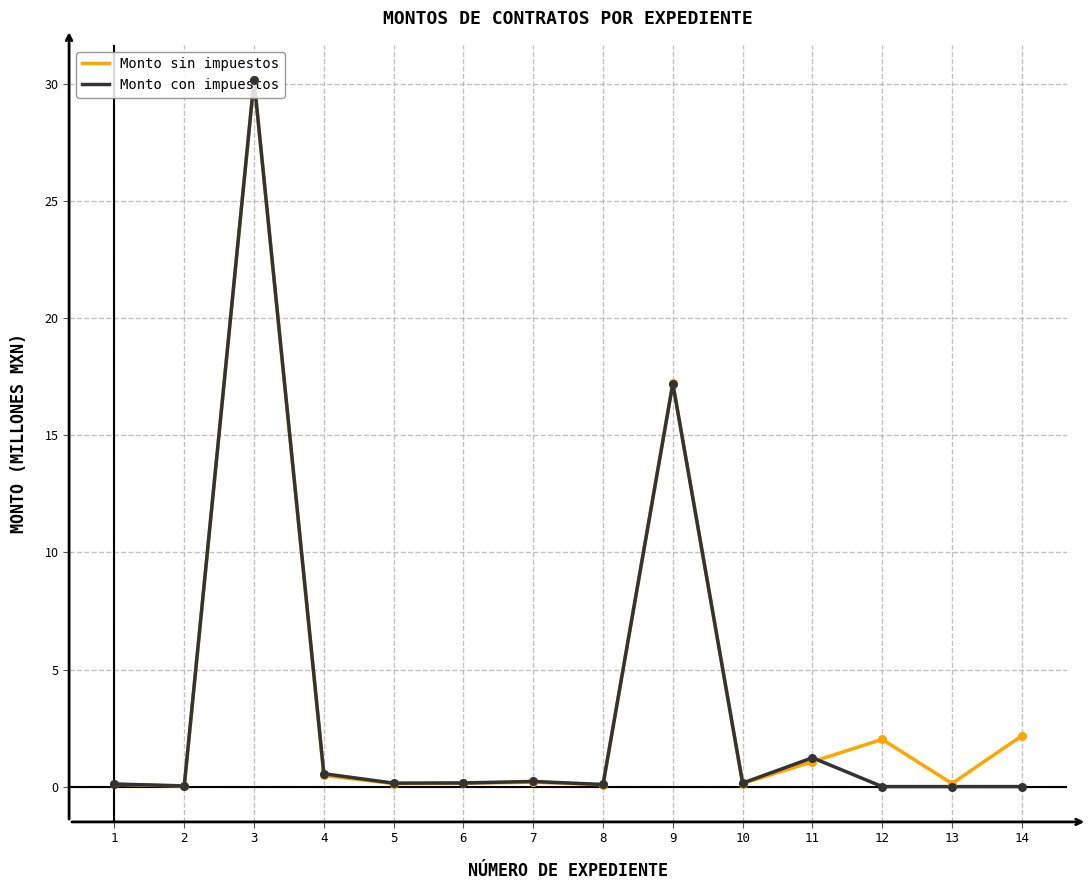

At which category is the sum across all series the highest?

3